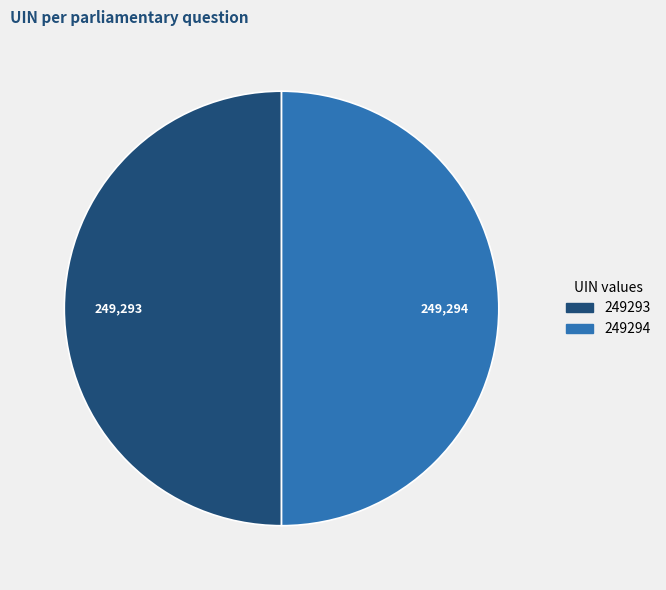

Is it true that 249293 is 50% of the pie?

True